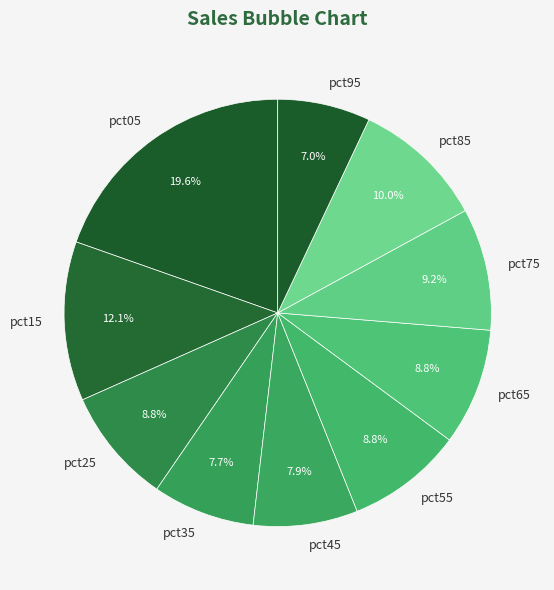

Does any single category account for the majority?

No